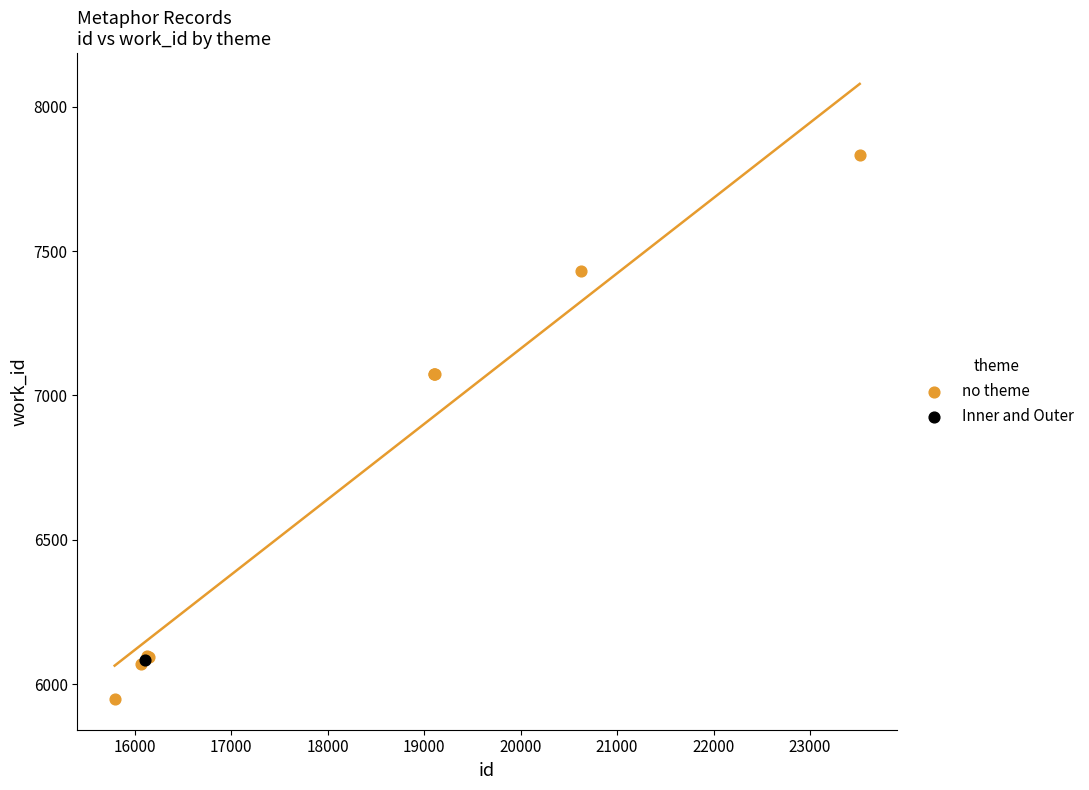

What are all the series names shown in the legend?

no theme, Inner and Outer